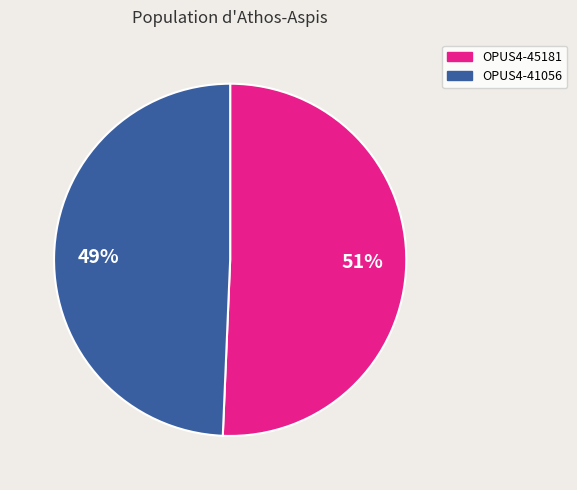

To the nearest percent, what is the average slice percentage?

50%